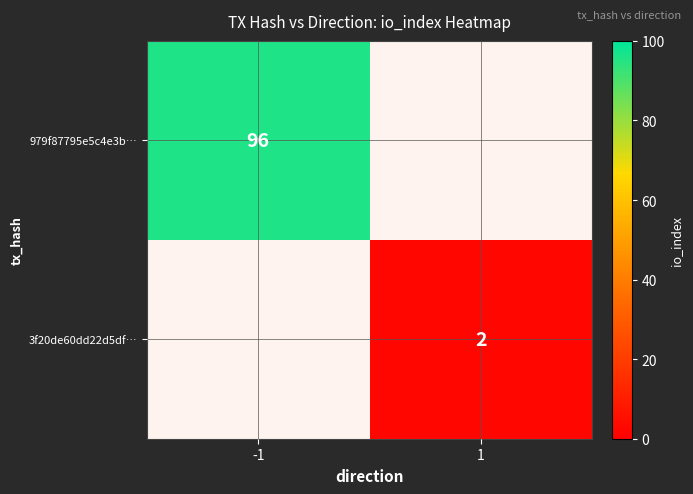

True or false: 3f20de60dd22d5df… has a value of 1 at 1.

False